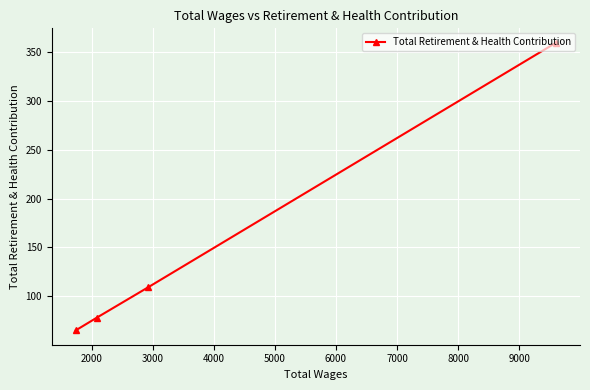

Reading right to left, what are all the values shown in this chart?

360	109	78	65